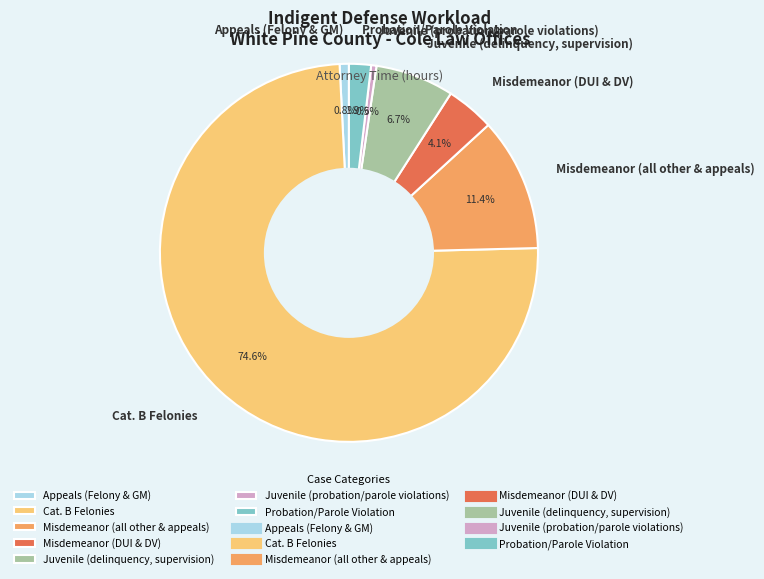

To the nearest percent, what is the difference between the largest and smallest slice percentages?

74%